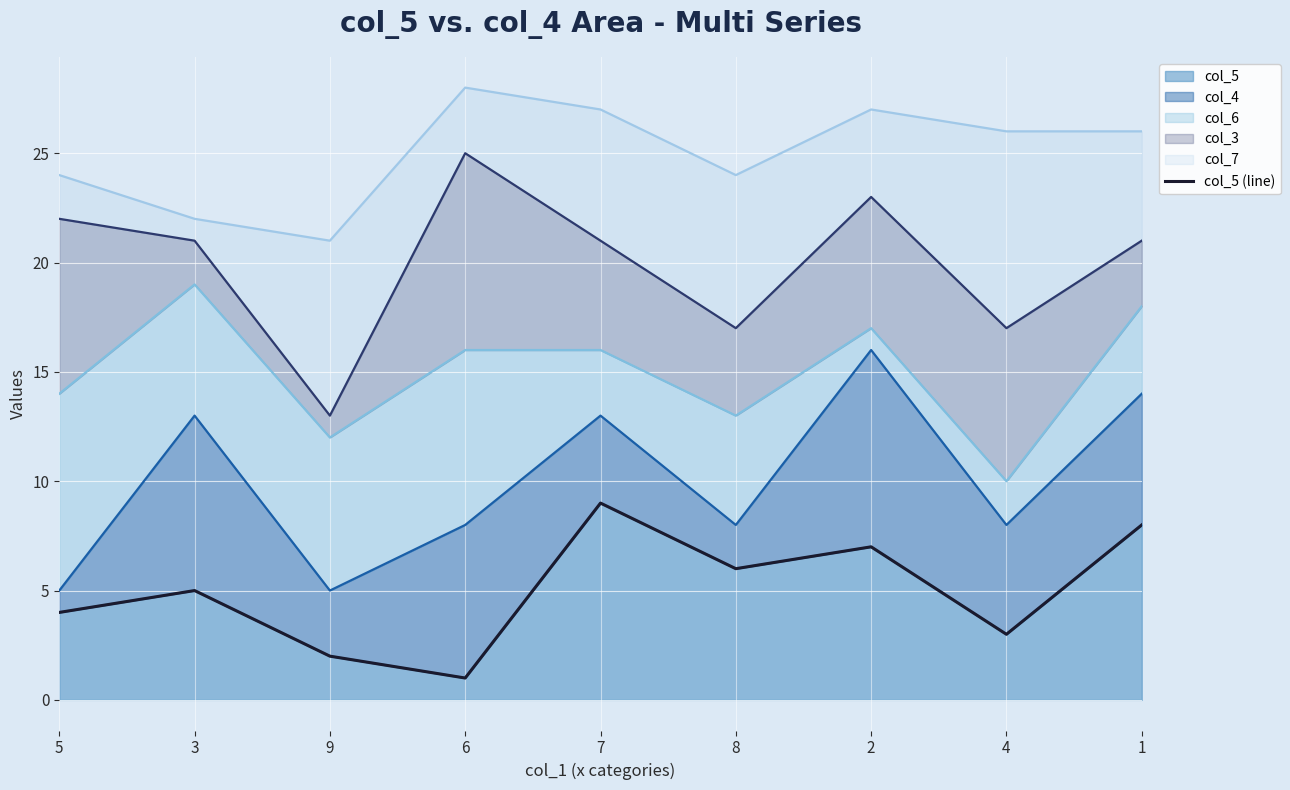

Is it true that the value at 8 is 6?

True